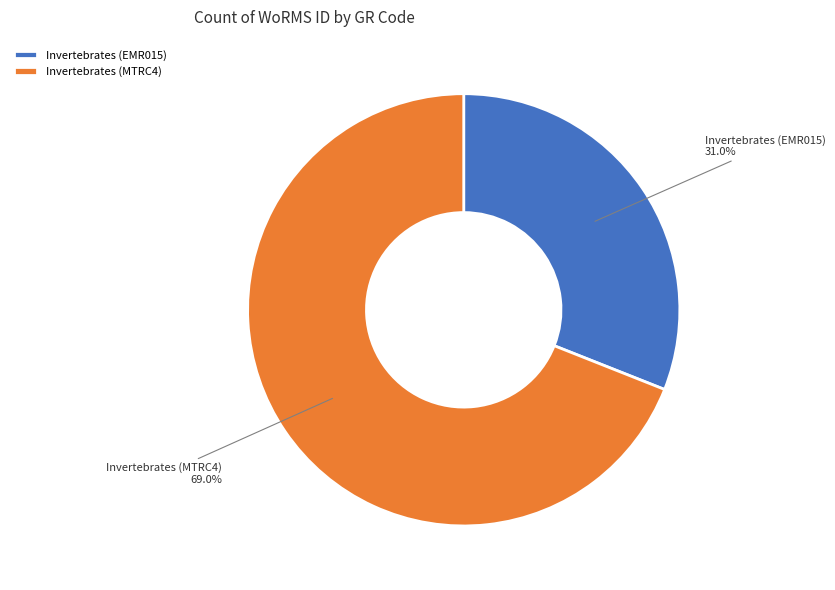

How many slices are in this pie chart?

2